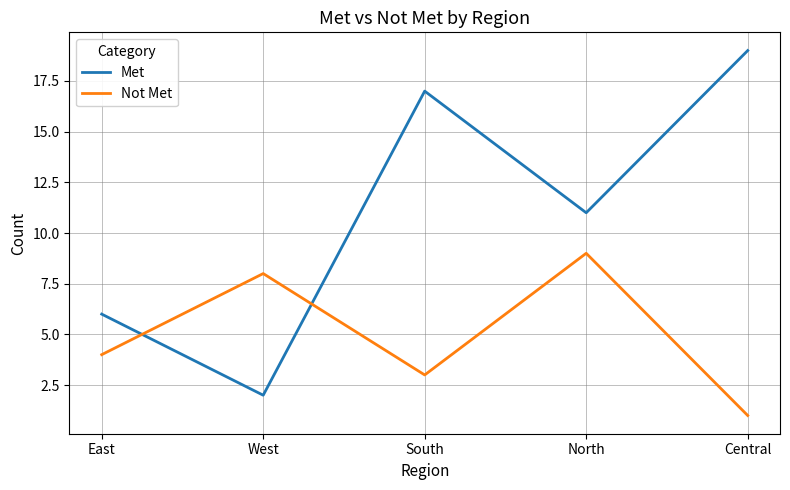

True or false: Not Met has more than 2 points higher than both neighbors.

False